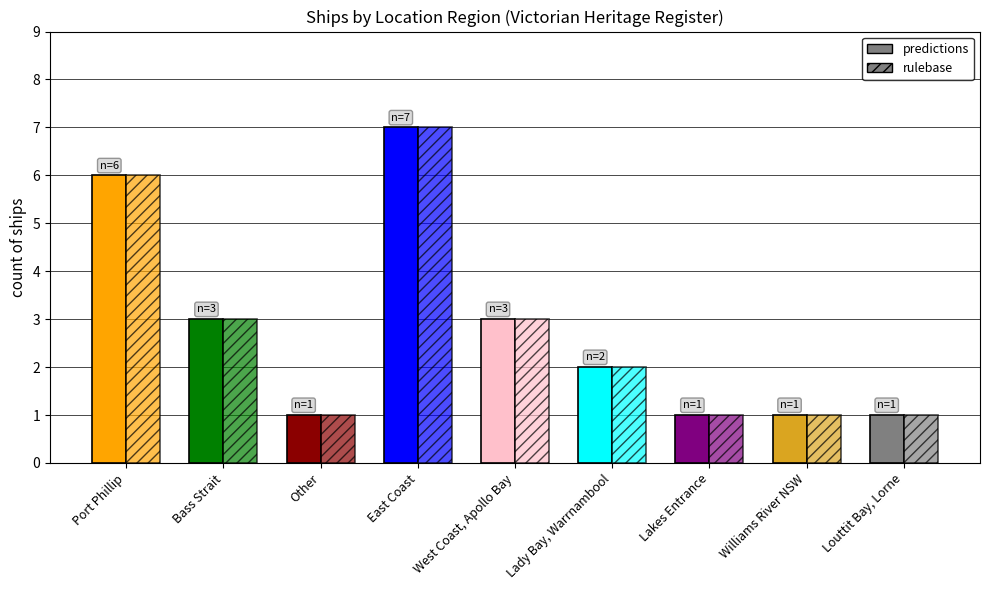

What is the average value of the rulebase series?

3